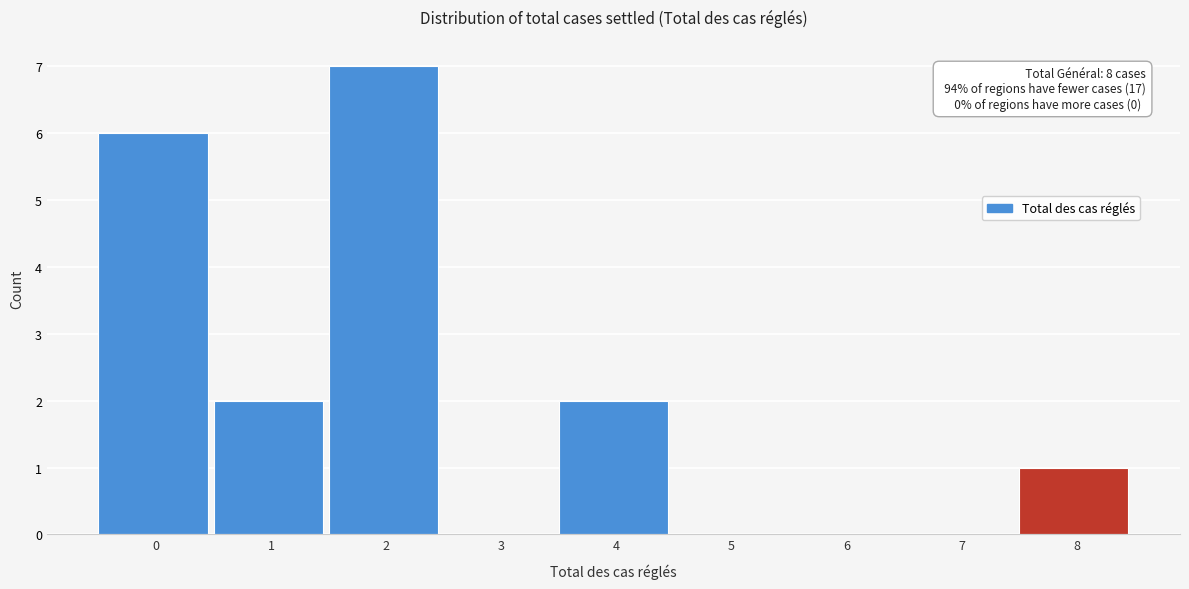

Reading right to left, extract all data points from this chart.

8=1	7=0	6=0	5=0	4=2	3=0	2=7	1=2	0=6